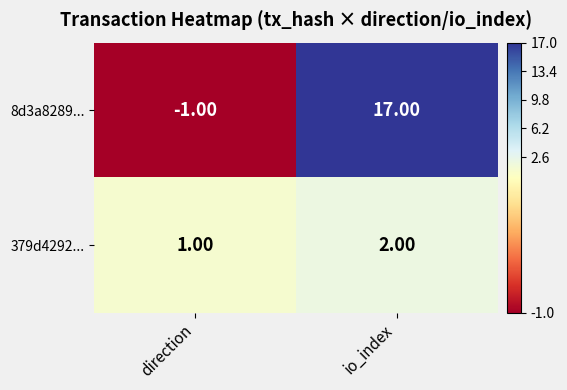

What is the smallest value displayed?

-1